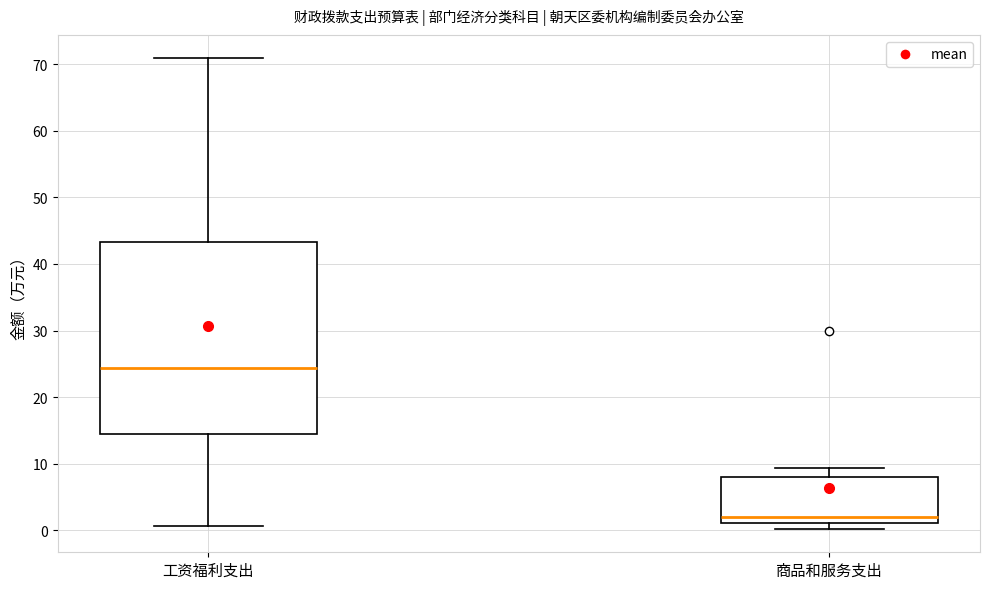

Which box is the tallest, from its lower edge to its upper edge?

工资福利支出